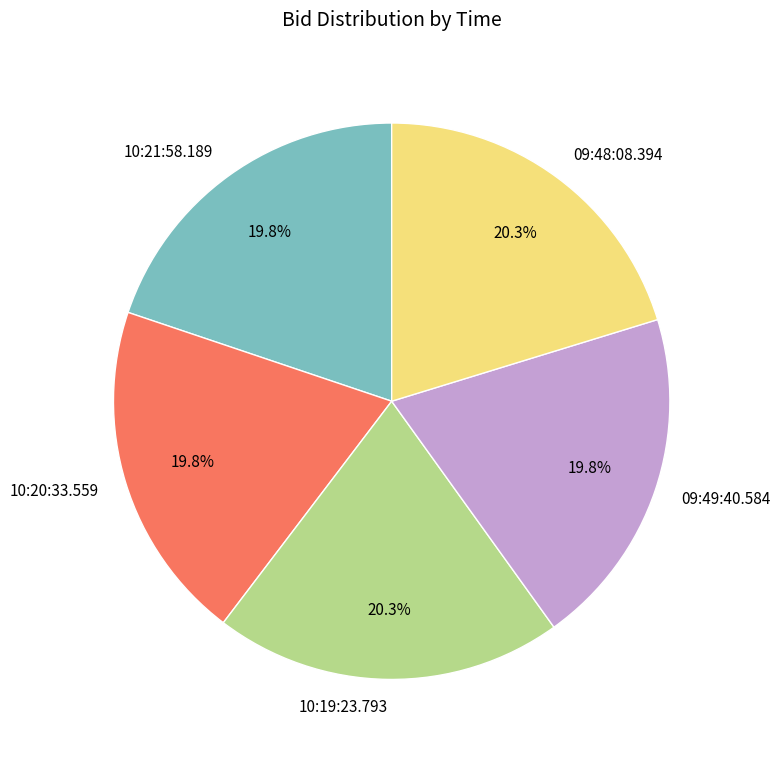

To the nearest percent, what is the combined percentage of 10:20:33.559 and 09:48:08.394?

40%